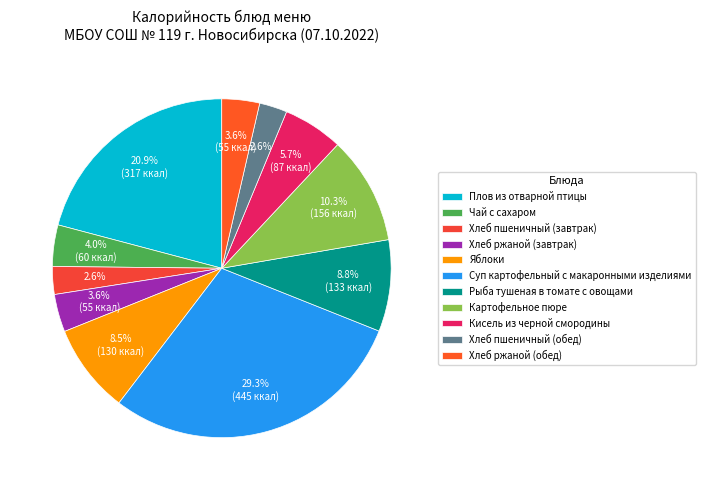

How many slices are in this pie chart?

11